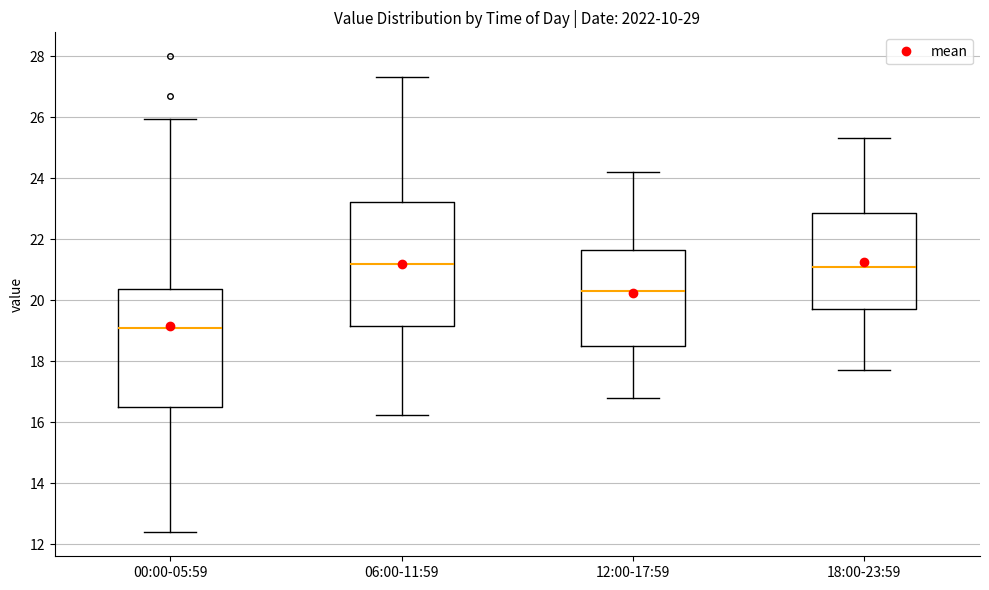

Reading left to right, read every box against the y-axis: the position of its median line, the range the box covers, and the ends of its whiskers. The values are not printed on the chart, so give them approximately, as read against the axis.

00:00-05:59: median 19.2, box 16.4 to 20.4, whiskers 12.4 to 26.0
06:00-11:59: median 21.2, box 19.2 to 23.2, whiskers 16.2 to 27.4
12:00-17:59: median 20.4, box 18.4 to 21.6, whiskers 16.8 to 24.2
18:00-23:59: median 21.0, box 19.8 to 22.8, whiskers 17.8 to 25.4